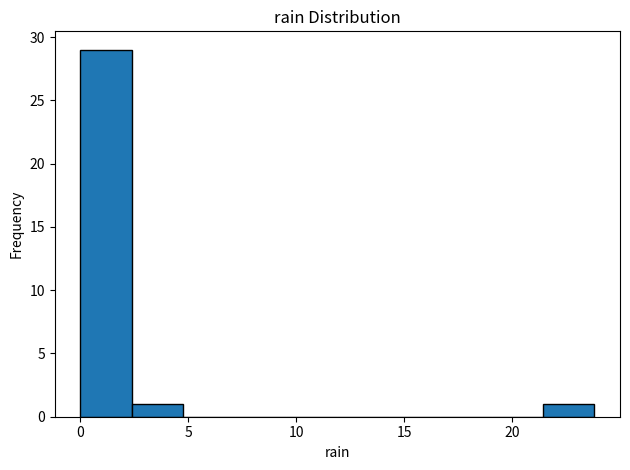

Reading left to right, transcribe this chart: for each bar, give the range it covers on the x-axis and its height. Neither the bar edges nor the heights are printed on the chart, so give them approximately, as read against the axes.

0.0 to 2.5: 29
2.5 to 5.0: 1
5.0 to 7.0: 0
7.0 to 9.5: 0
9.5 to 12.0: 0
12.0 to 14.5: 0
14.5 to 16.5: 0
16.5 to 19.0: 0
19.0 to 21.5: 0
21.5 to 24.0: 1